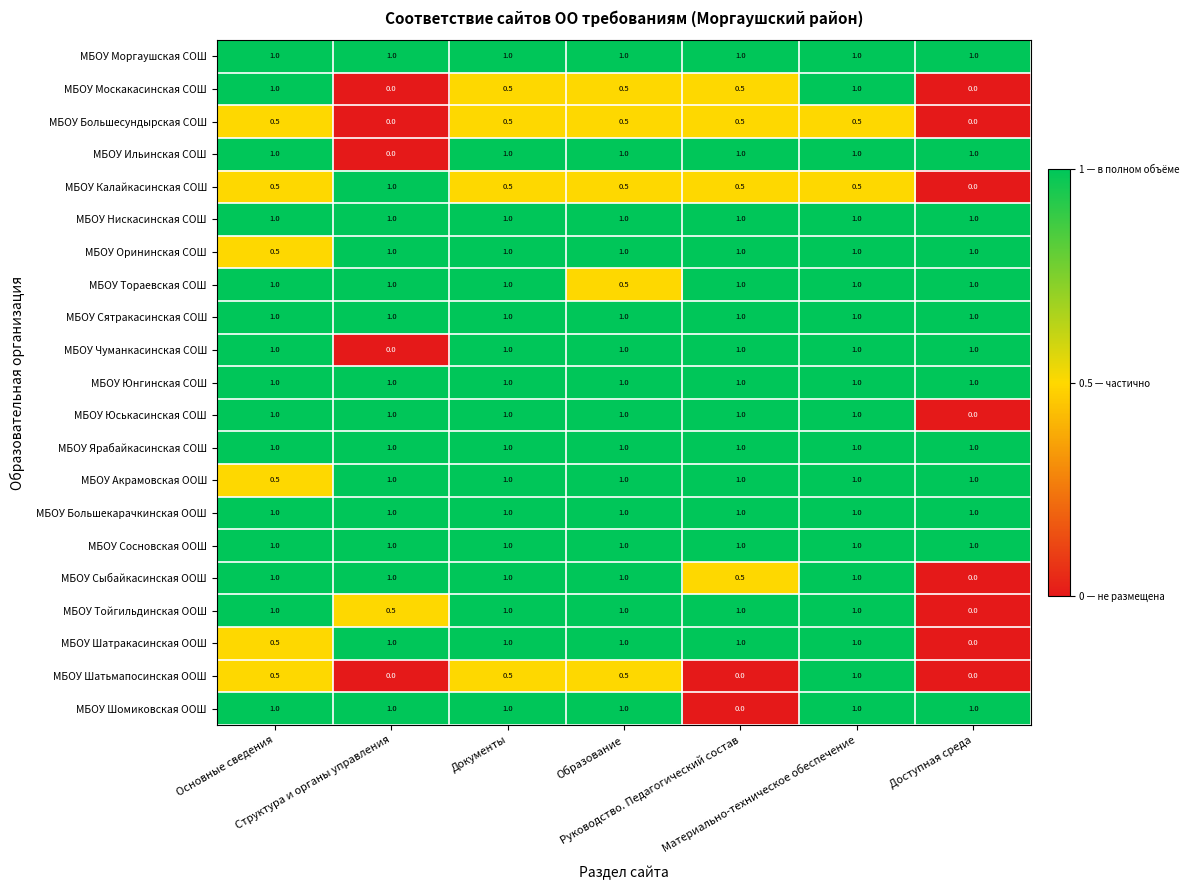

What is the difference between the highest and lowest values at Образование?

0.5